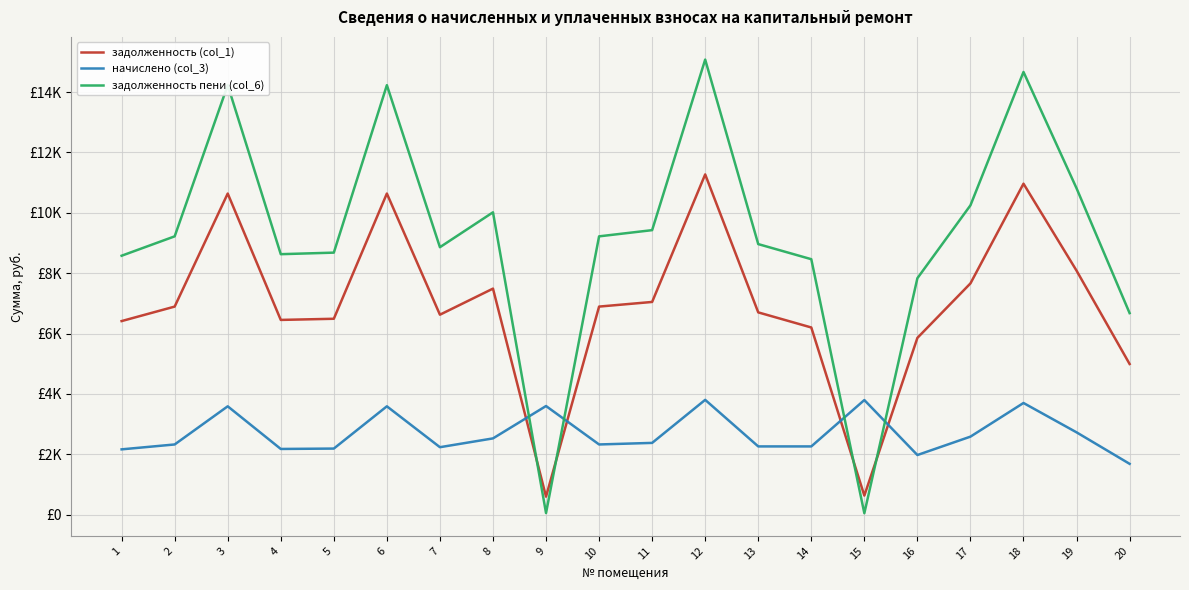

What is the average value of the задолженность пени (col_6) series?

9195.4